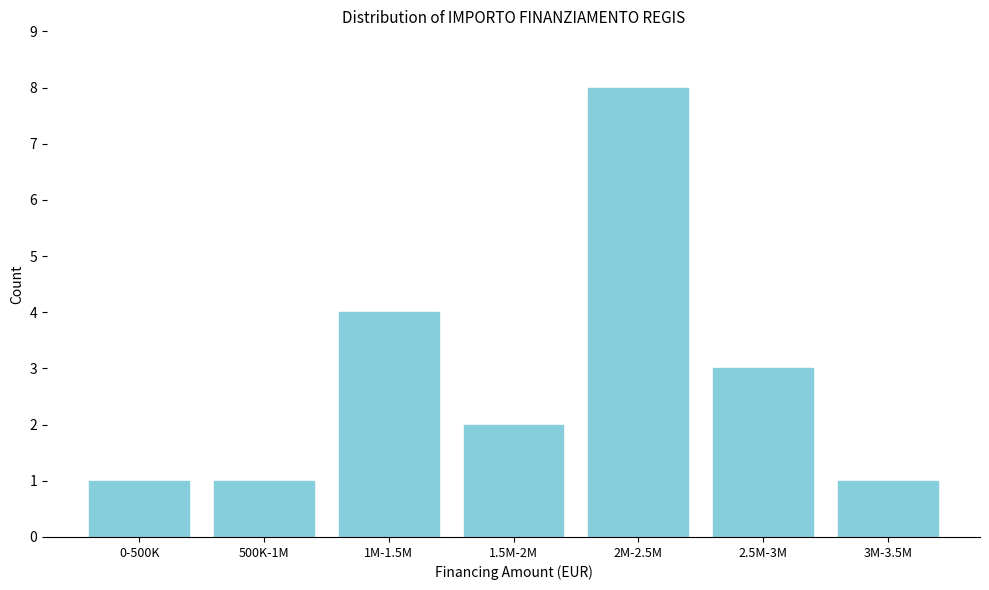

Reading left to right, what are all the values shown in this chart?

1	1	4	2	8	3	1